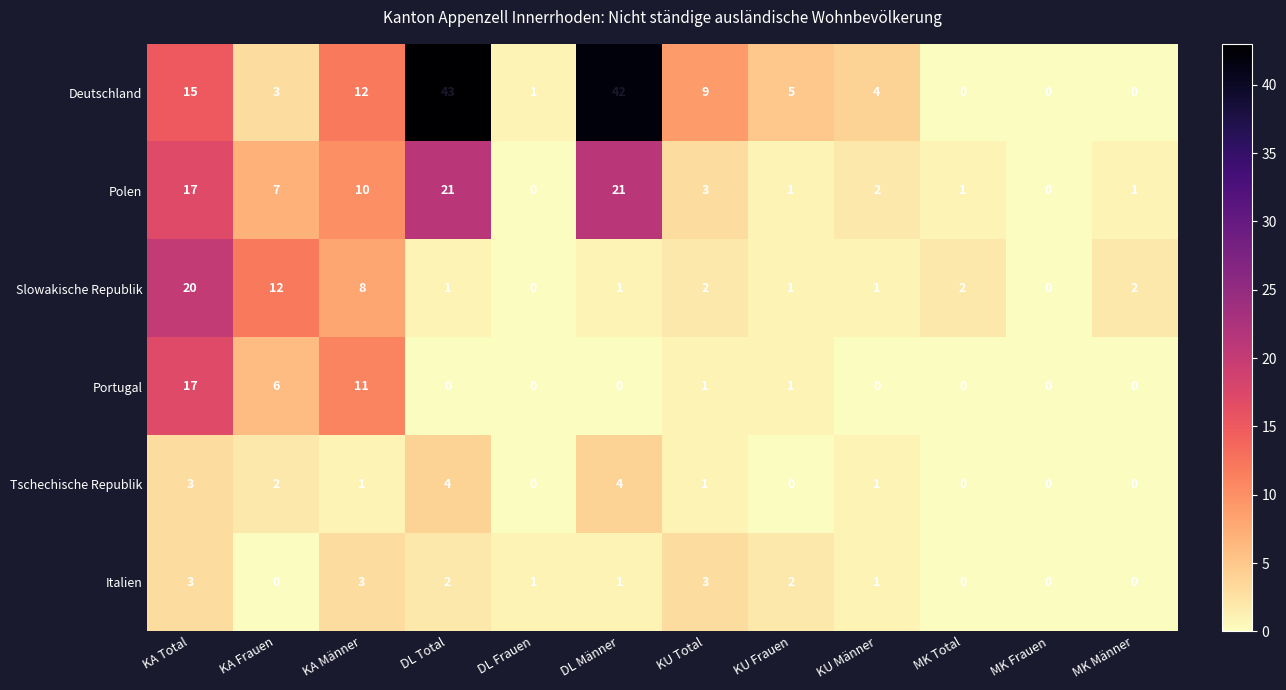

List the series in order of their peak value, lowest first.

Italien, Tschechische Republik, Portugal, Slowakische Republik, Polen, Deutschland